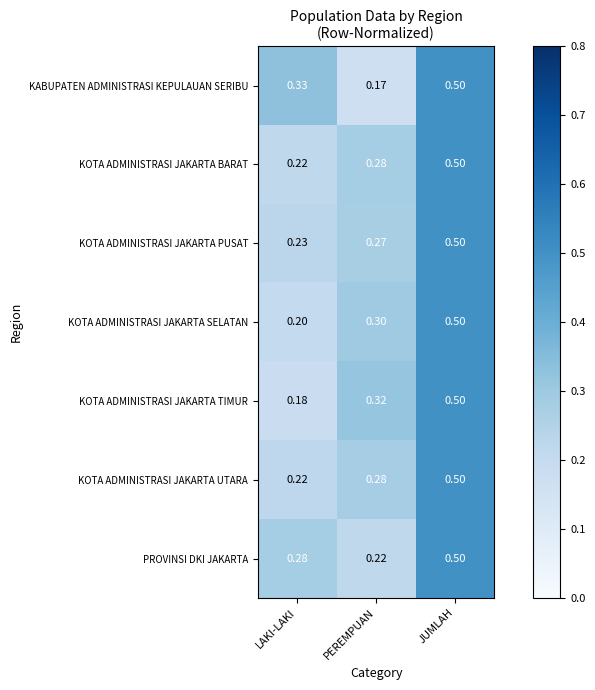

List the labels in order of KOTA ADMINISTRASI JAKARTA PUSAT value, largest first.

JUMLAH, PEREMPUAN, LAKI-LAKI